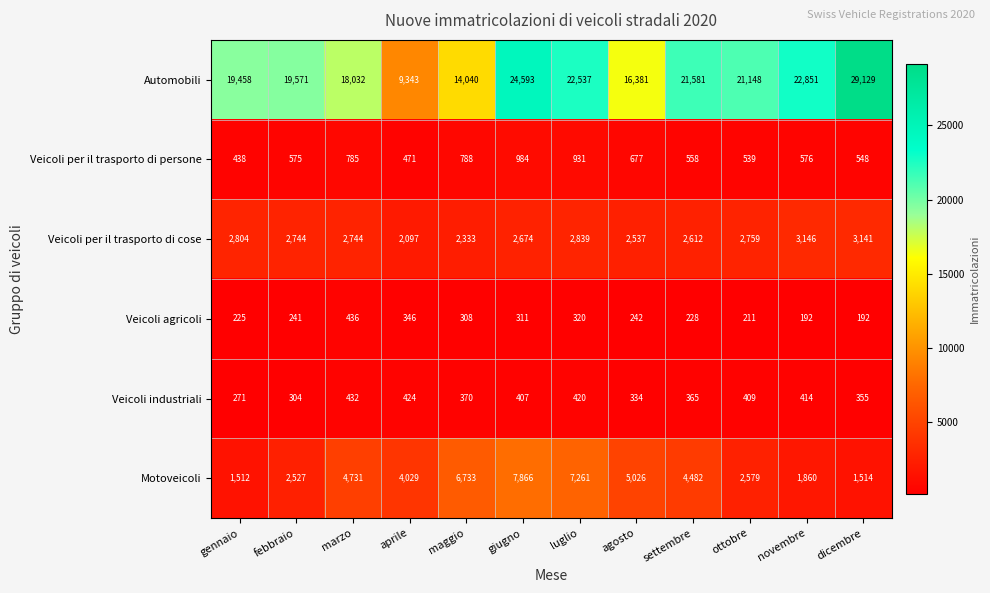

Count the number of data series in this chart.

6